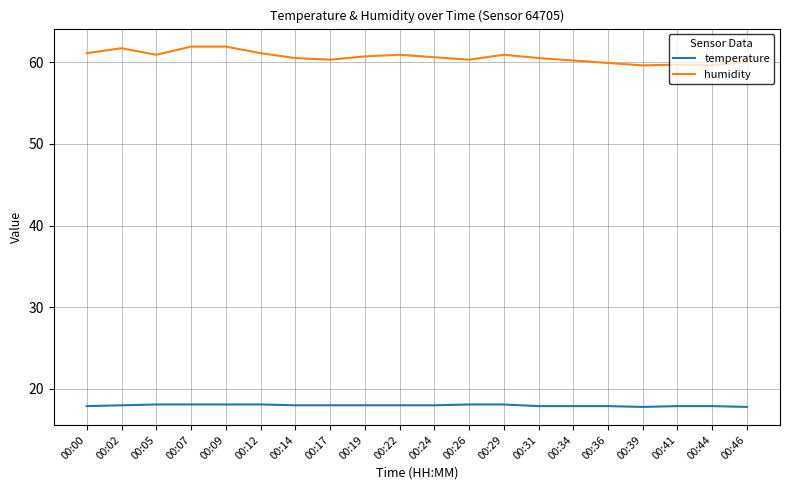

In humidity, how many points are lower than both neighbors (excluding endpoints)?

5